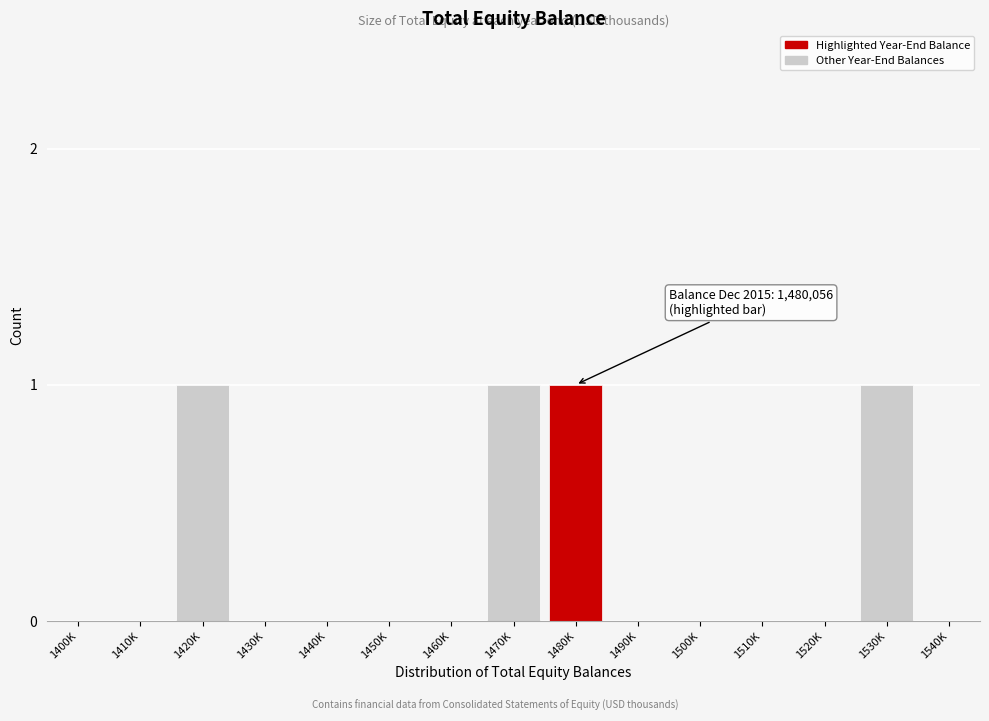

Reading right to left, list all the values displayed in this chart.

1540K=0	1530K=1	1520K=0	1510K=0	1500K=0	1490K=0	1480K=1	1470K=1	1460K=0	1450K=0	1440K=0	1430K=0	1420K=1	1410K=0	1400K=0